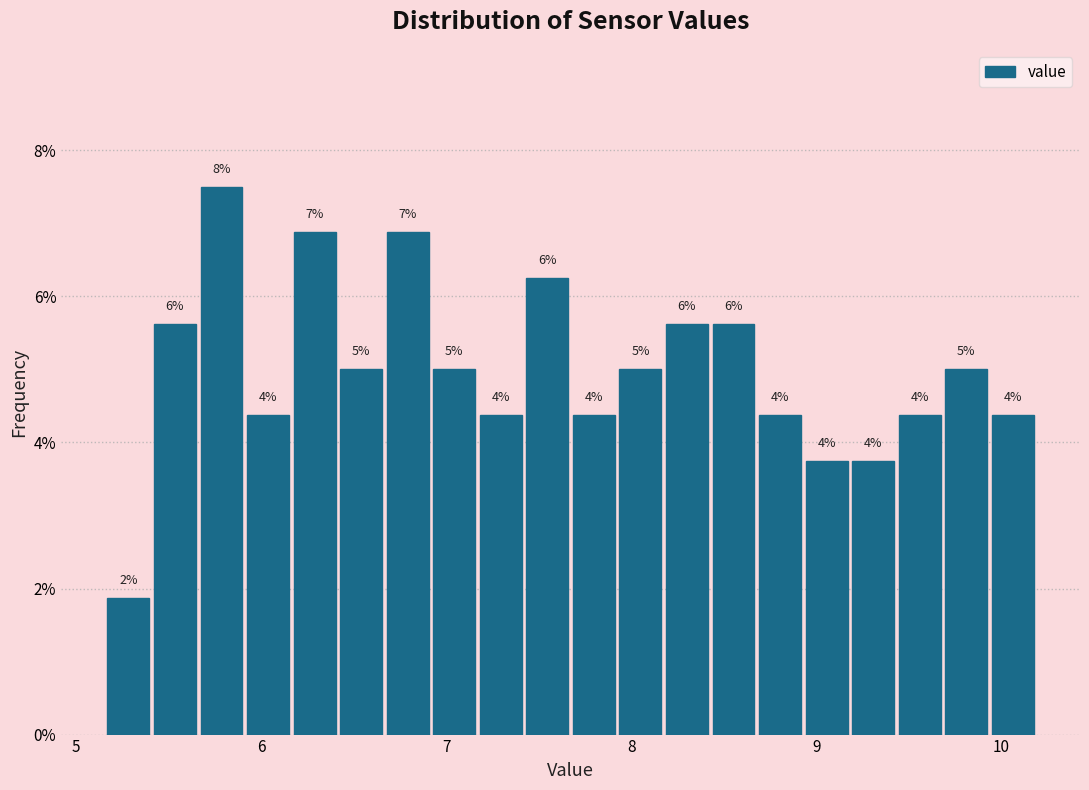

Read against the x-axis, roughly where is the centre of the tallest bar?

5.8